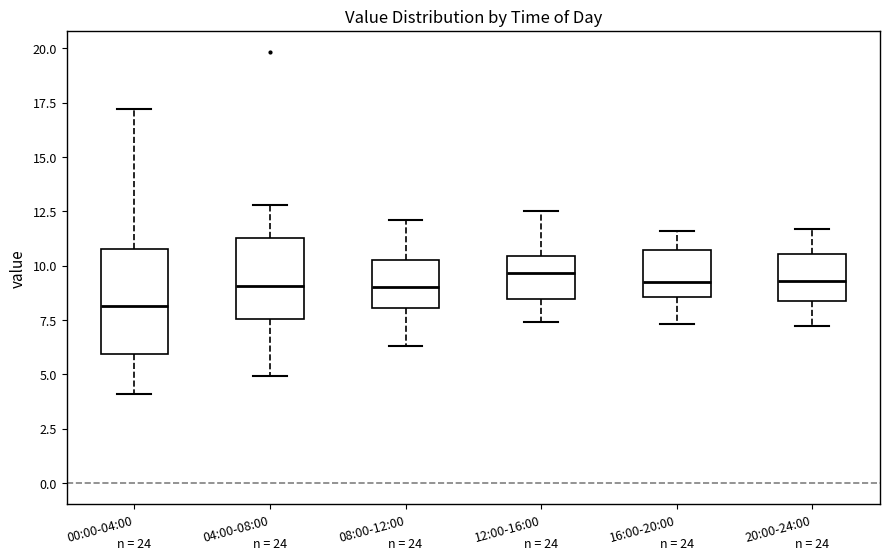

Where does the lower whisker of the box for 00:00-04:00 end on the y-axis? The values are not printed on the chart, so give them approximately, as read against the axis.

4.0